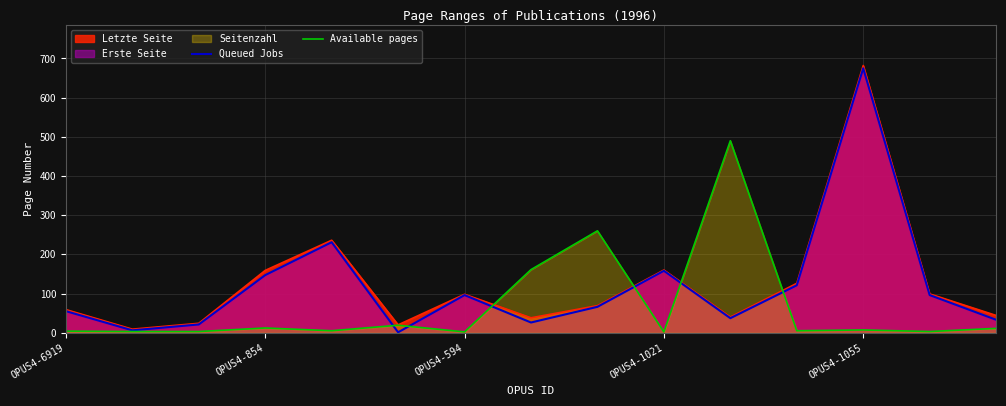

At how many categories does at least one series exceed 517?

1